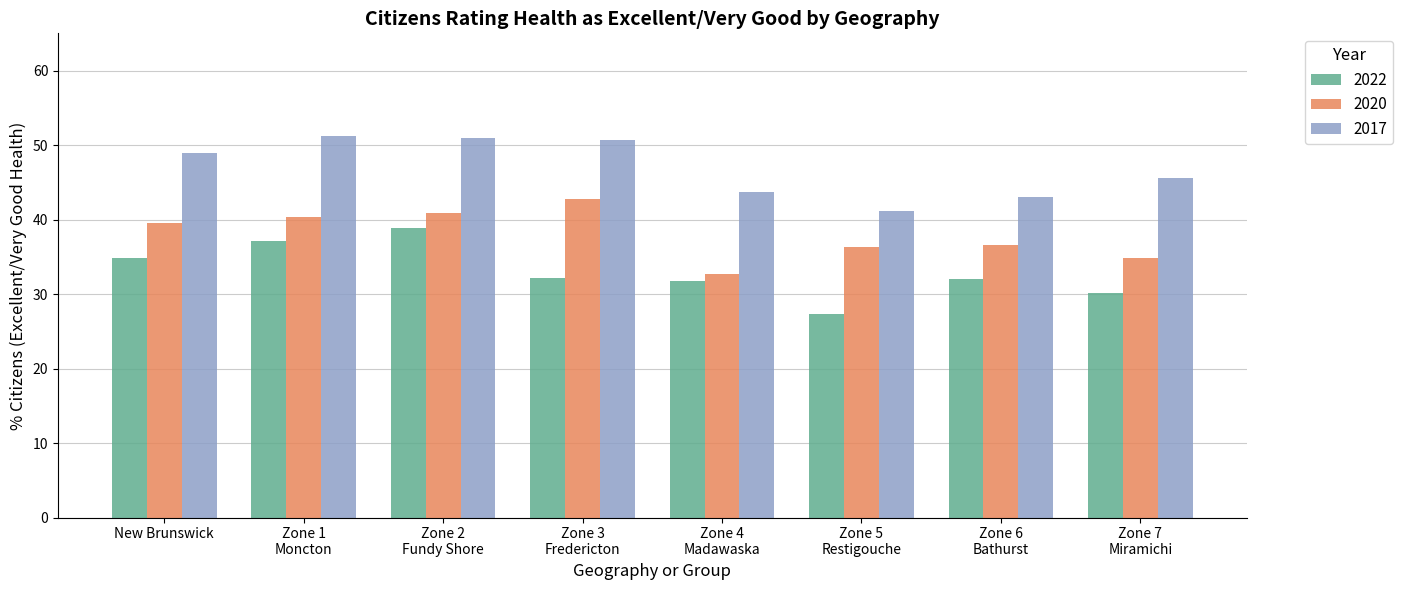

What is the greatest value displayed?

51.2